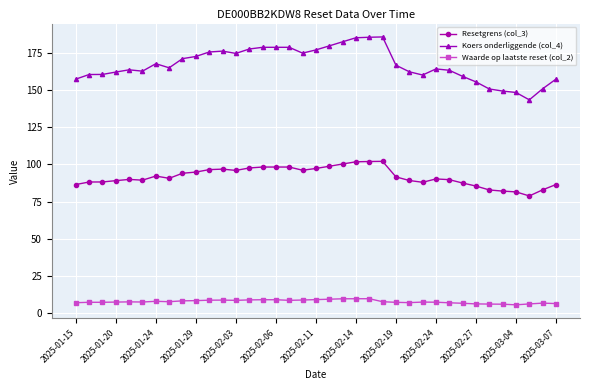

List the series in order of their overall mean, lowest first.

Waarde op laatste reset (col_2), Resetgrens (col_3), Koers onderliggende (col_4)